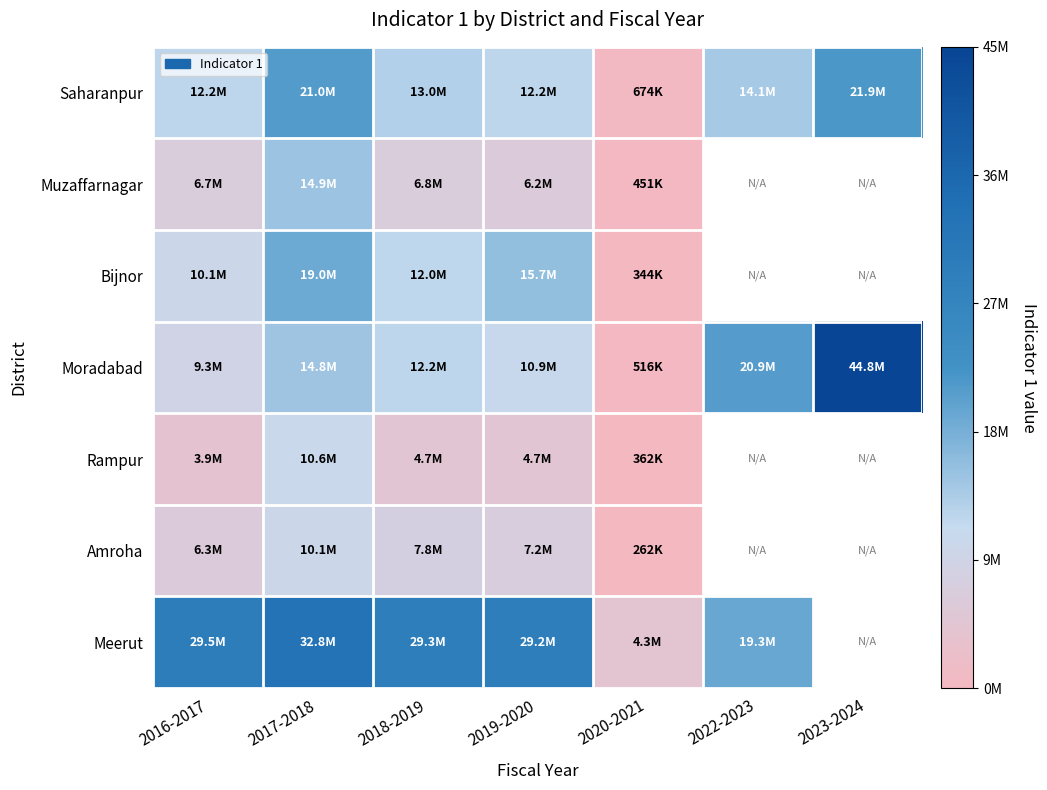

How many categories are shown in the chart?

7